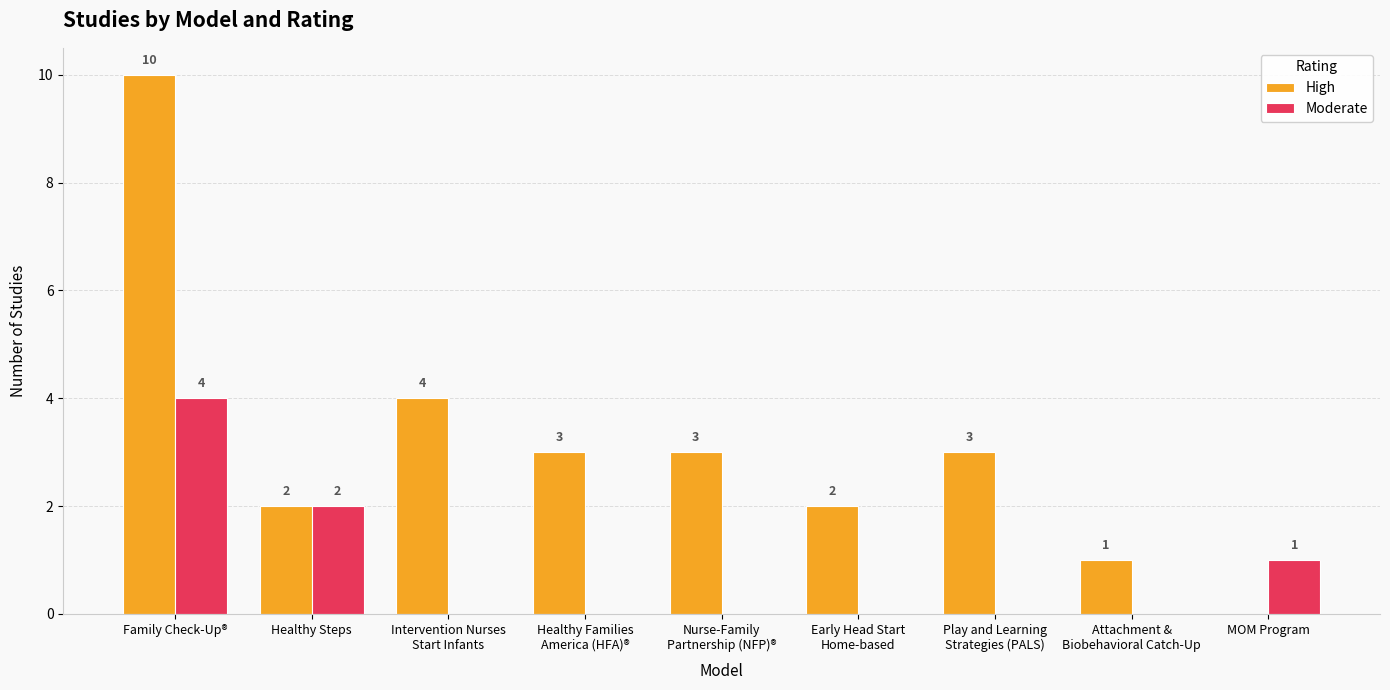

How many data points does each series have?

9